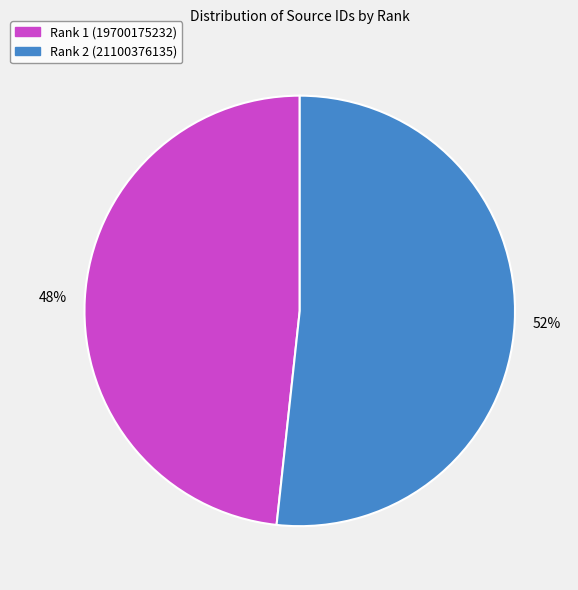

Do Rank 1 (19700175232) and Rank 2 (21100376135) together represent more than half of the pie?

Yes